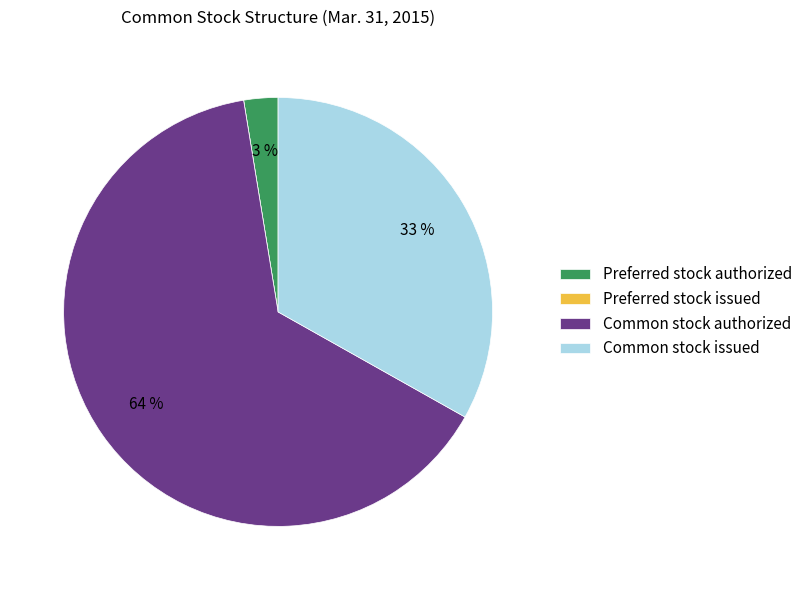

Does Common stock authorized represent more than half of the total?

Yes